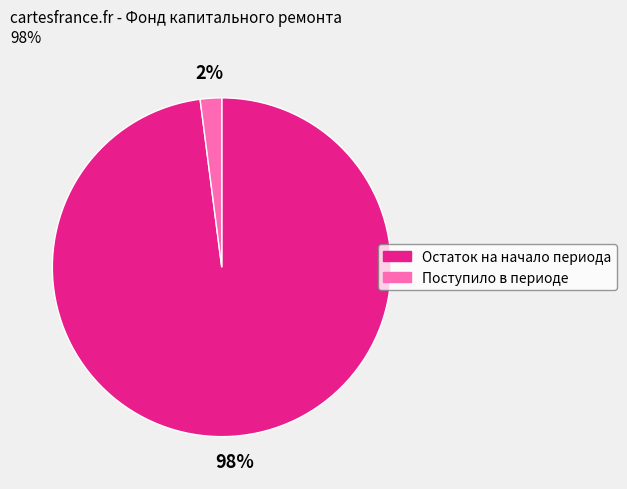

What percentage is the Остаток на начало периода slice, to the nearest percent?

98%